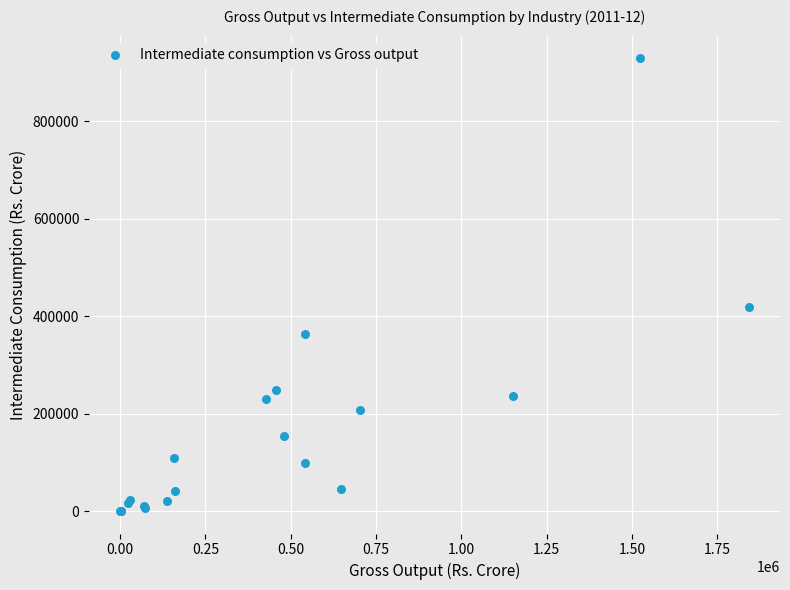

What Y value in the scatter plot is closest to 464796?

417949